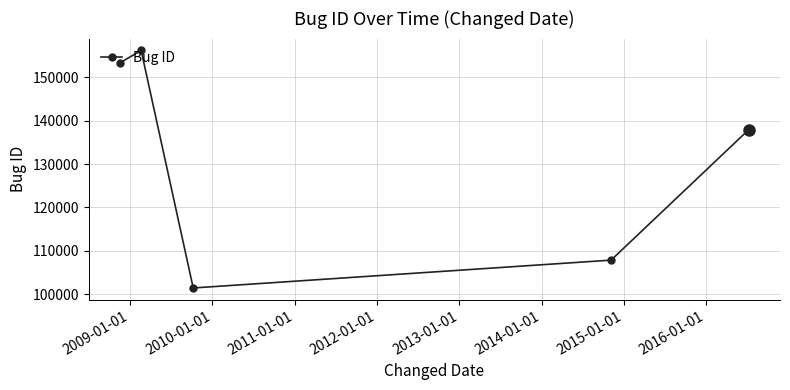

What is the difference between the maximum and second lowest values?

48325